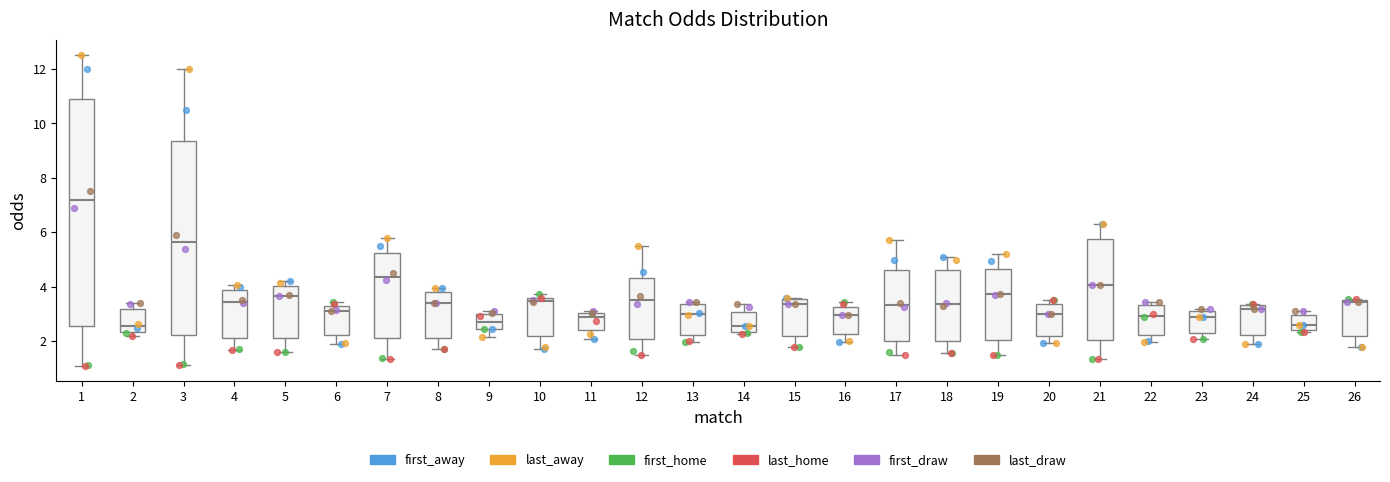

Where does the lower whisker of the box at x = 1 end on the y-axis? The values are not printed on the chart, so give them approximately, as read against the axis.

1.2